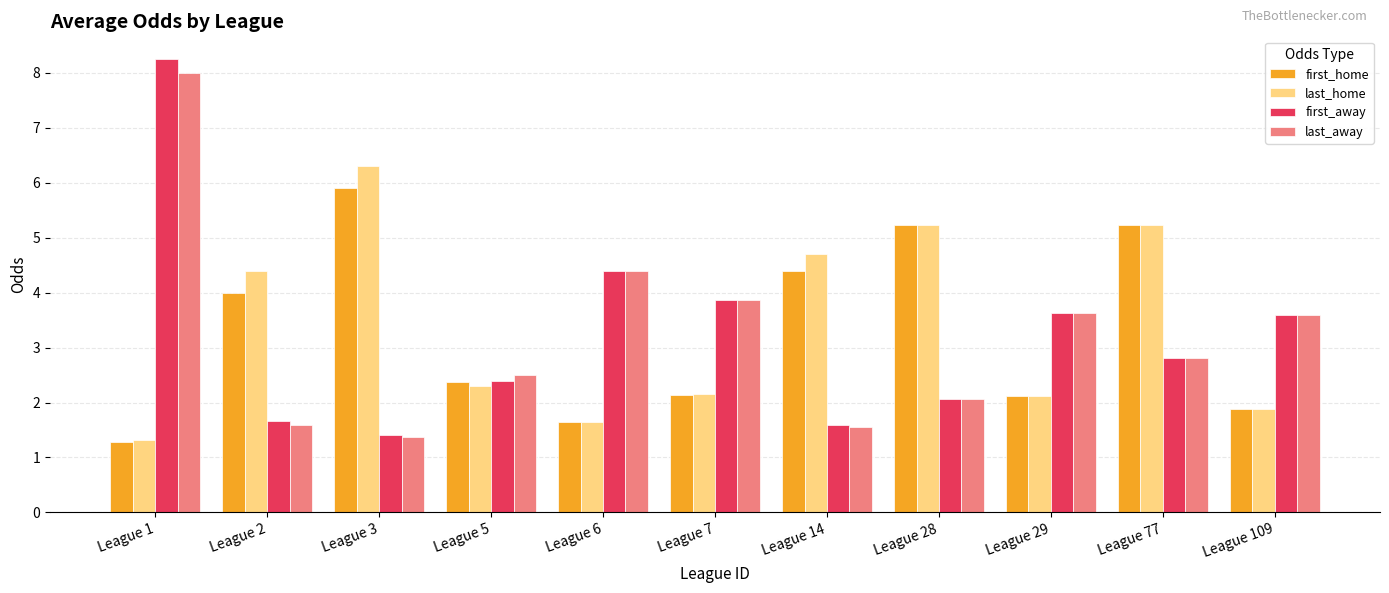

Where is last_home nearest to the value 3?

League 5